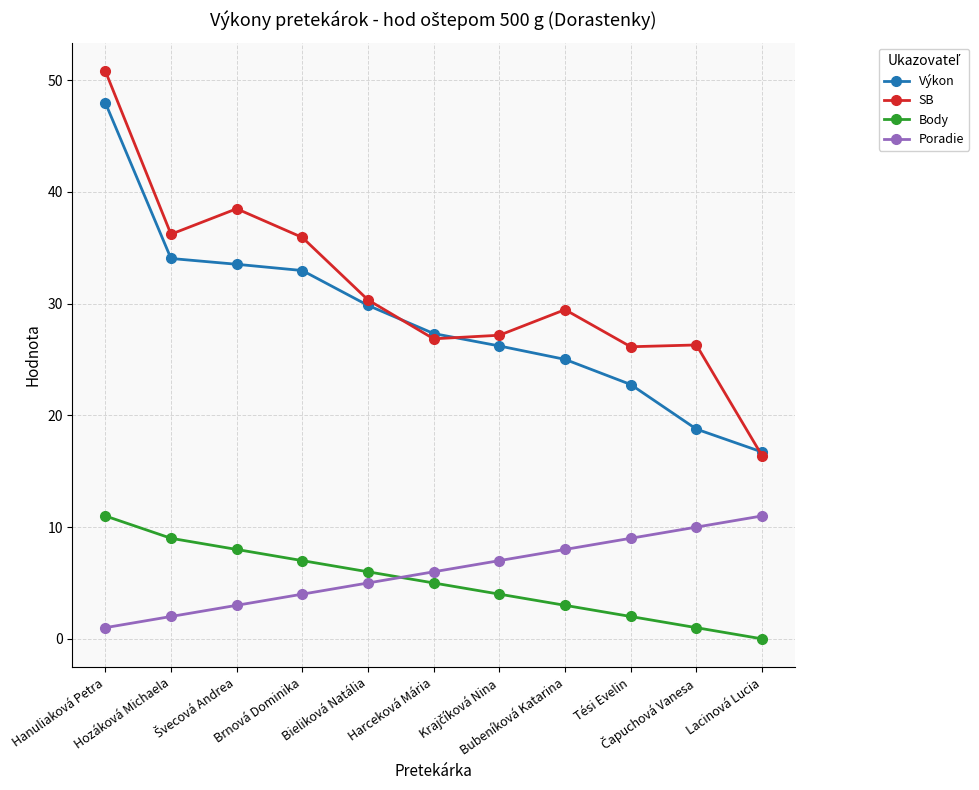

True or false: SB has a value of 43.3 at Tési Evelin.

False